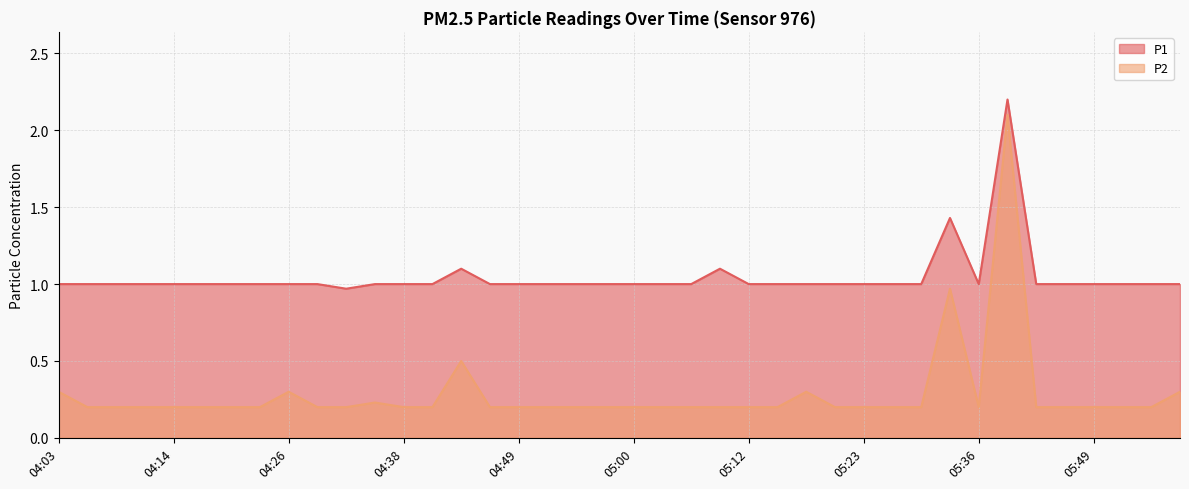

The value of P2 at 05:39 is 2.1. True or false?

True